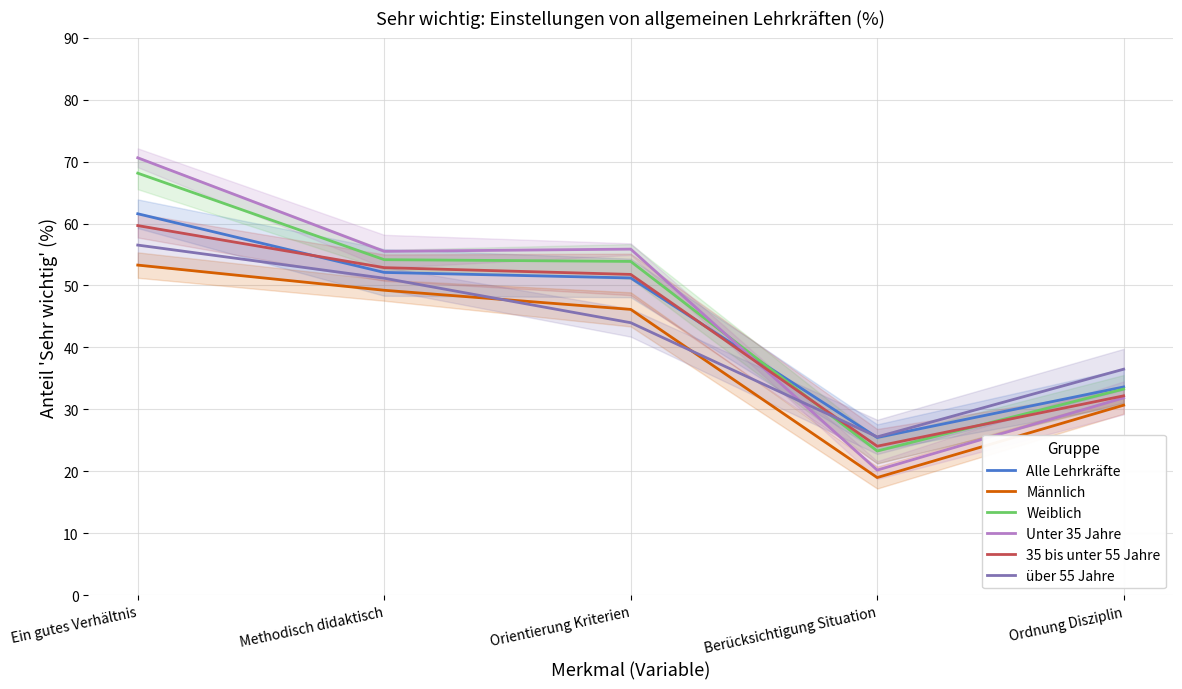

What is the sum of all Alle Lehrkräfte values?

224.0